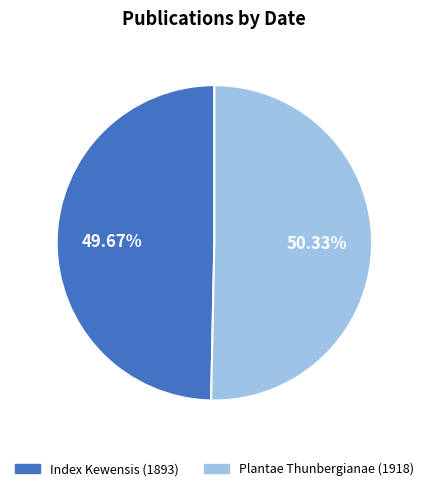

What portion of the pie excludes Index Kewensis (1893)?

50.3%